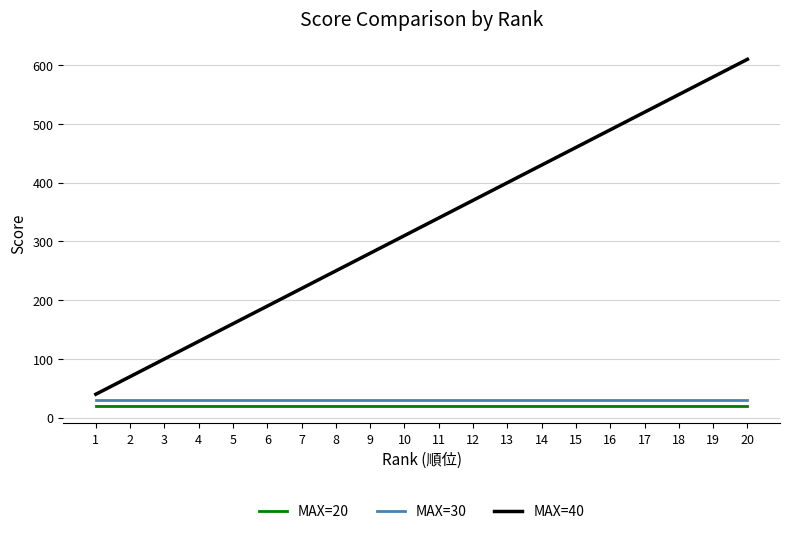

What is the highest value of the MAX=30 series?

30